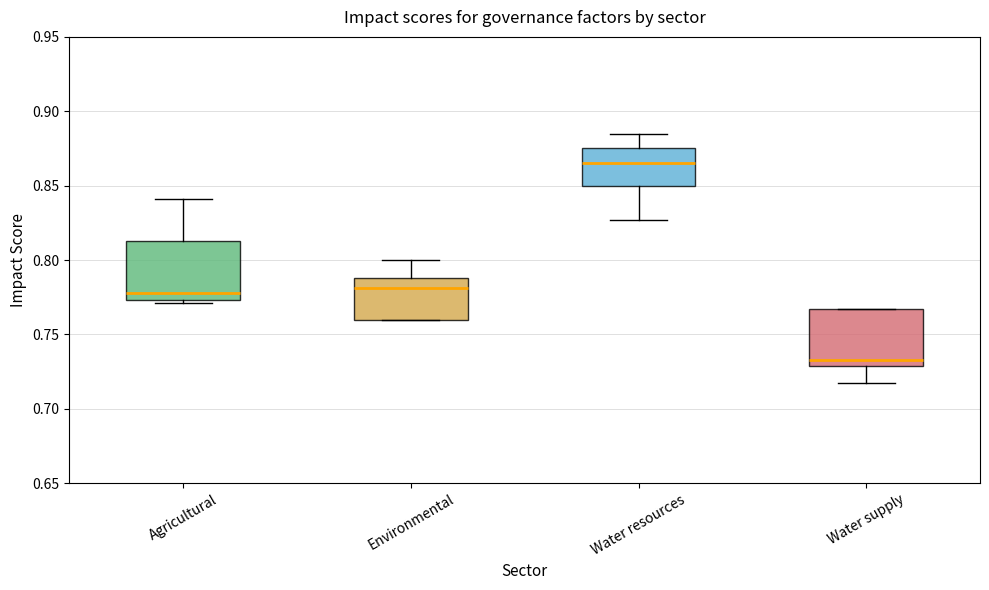

Reading left to right, read every box against the y-axis: the position of its median line, the range the box covers, and the ends of its whiskers. The values are not printed on the chart, so give them approximately, as read against the axis.

Agricultural: median 0.780, box 0.775 to 0.815, whiskers 0.770 to 0.840
Environmental: median 0.780, box 0.760 to 0.790, whiskers 0.760 to 0.800
Water resources: median 0.865, box 0.850 to 0.875, whiskers 0.825 to 0.885
Water supply: median 0.735, box 0.730 to 0.765, whiskers 0.715 to 0.765